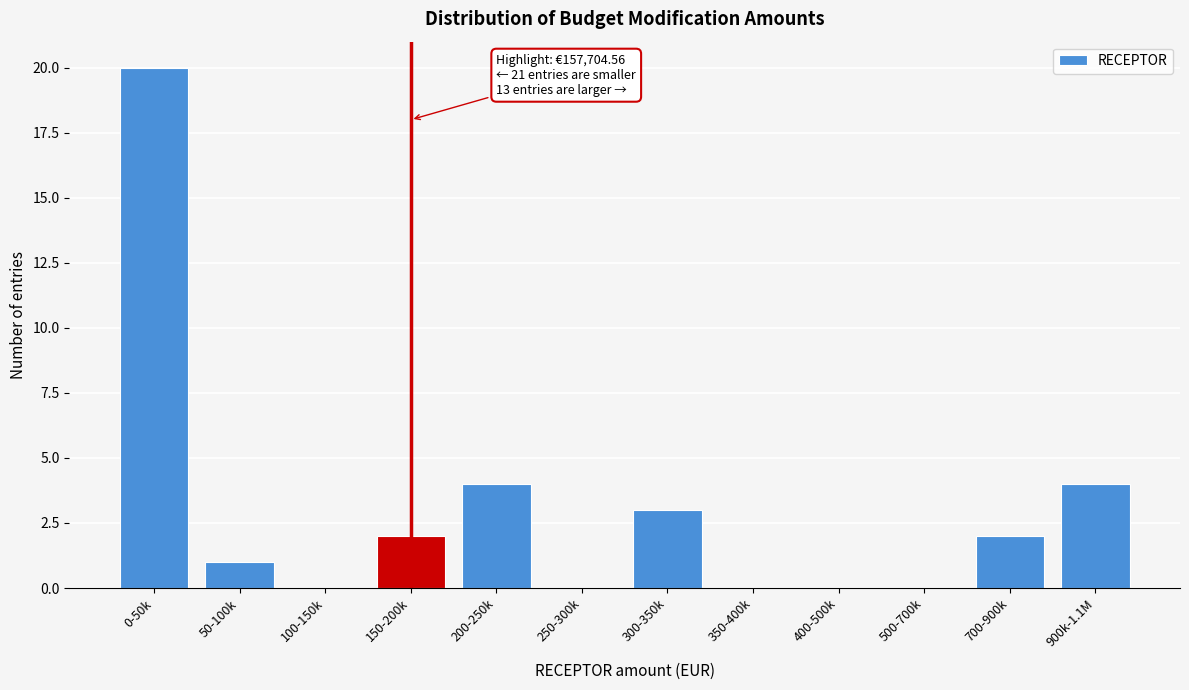

Reading left to right, extract all data points from this chart.

0-50k=20	50-100k=1	100-150k=0	150-200k=2	200-250k=4	250-300k=0	300-350k=3	350-400k=0	400-500k=0	500-700k=0	700-900k=2	900k-1.1M=4